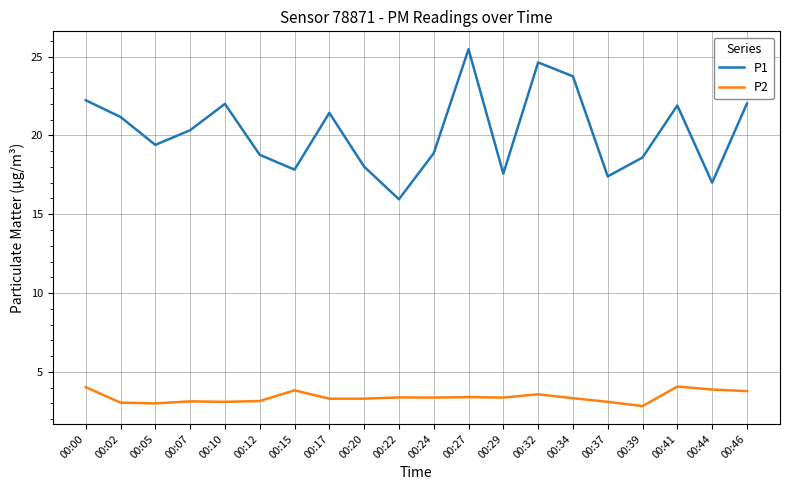

At which label is P1 closest to 20?

00:07